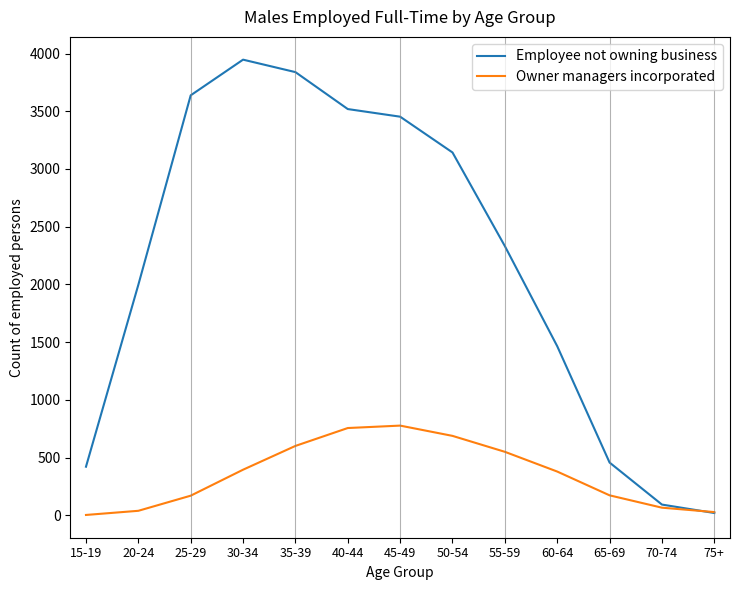

Does the chart display data point markers on the line(s)?

No